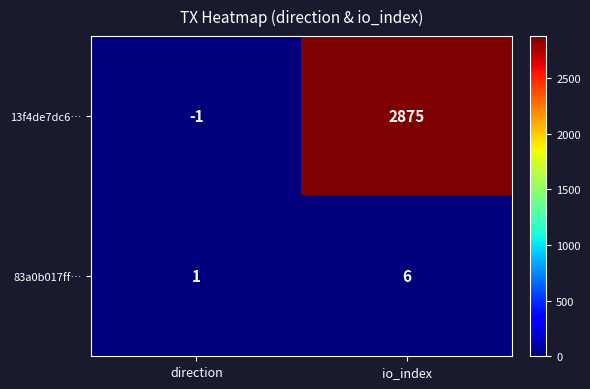

Which series has the largest total across all categories?

13f4de7dc6…